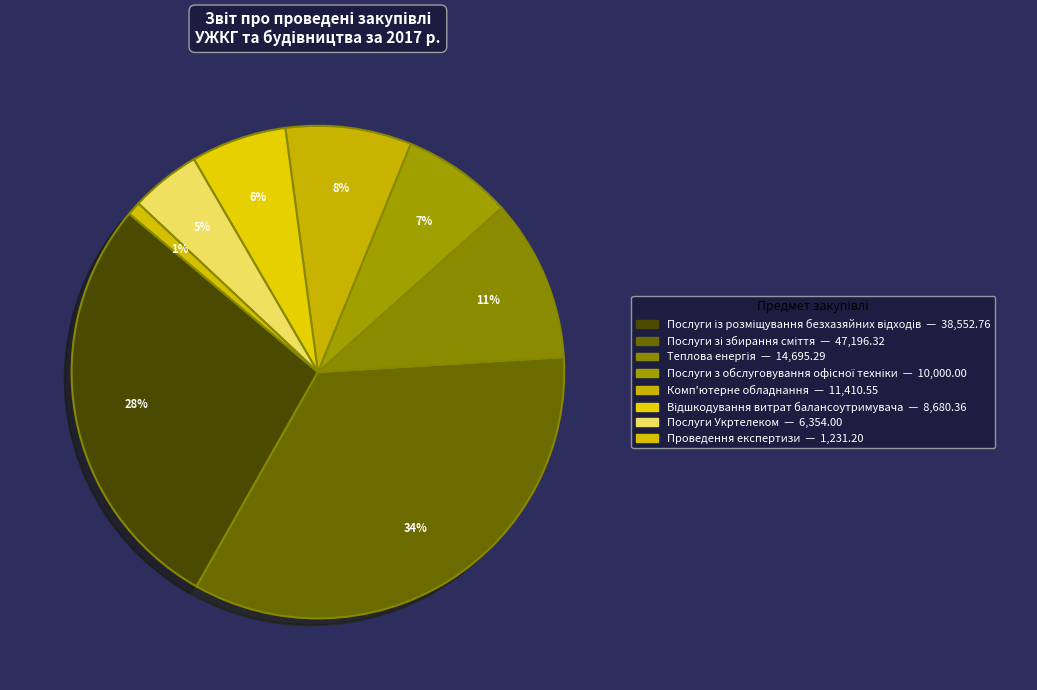

Which slice is the largest?

Послуги зі збирання сміття